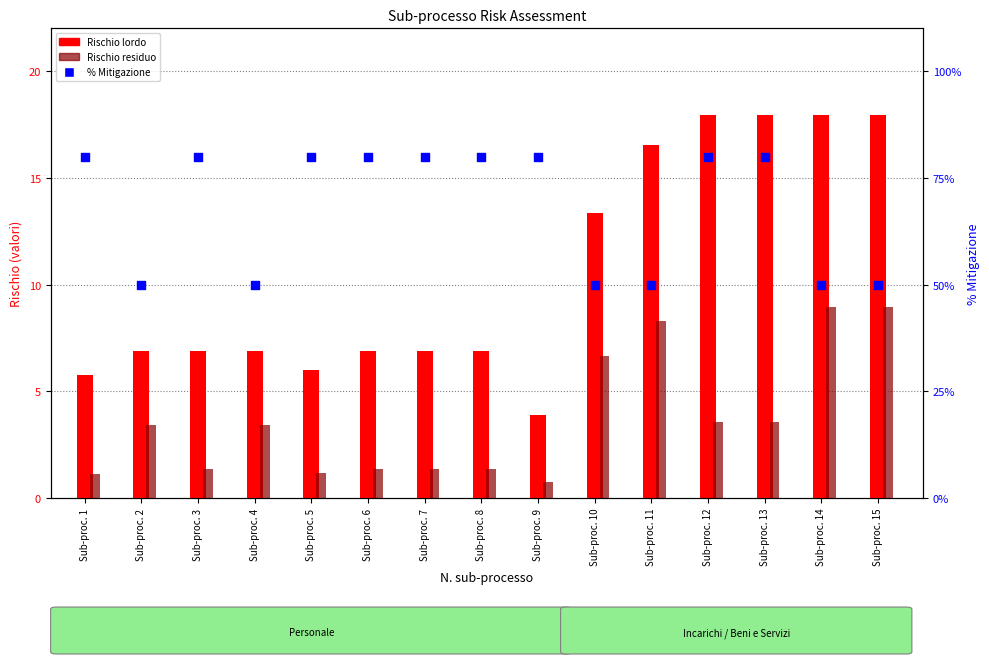

Which series has the largest total across all categories?

% Mitigazione